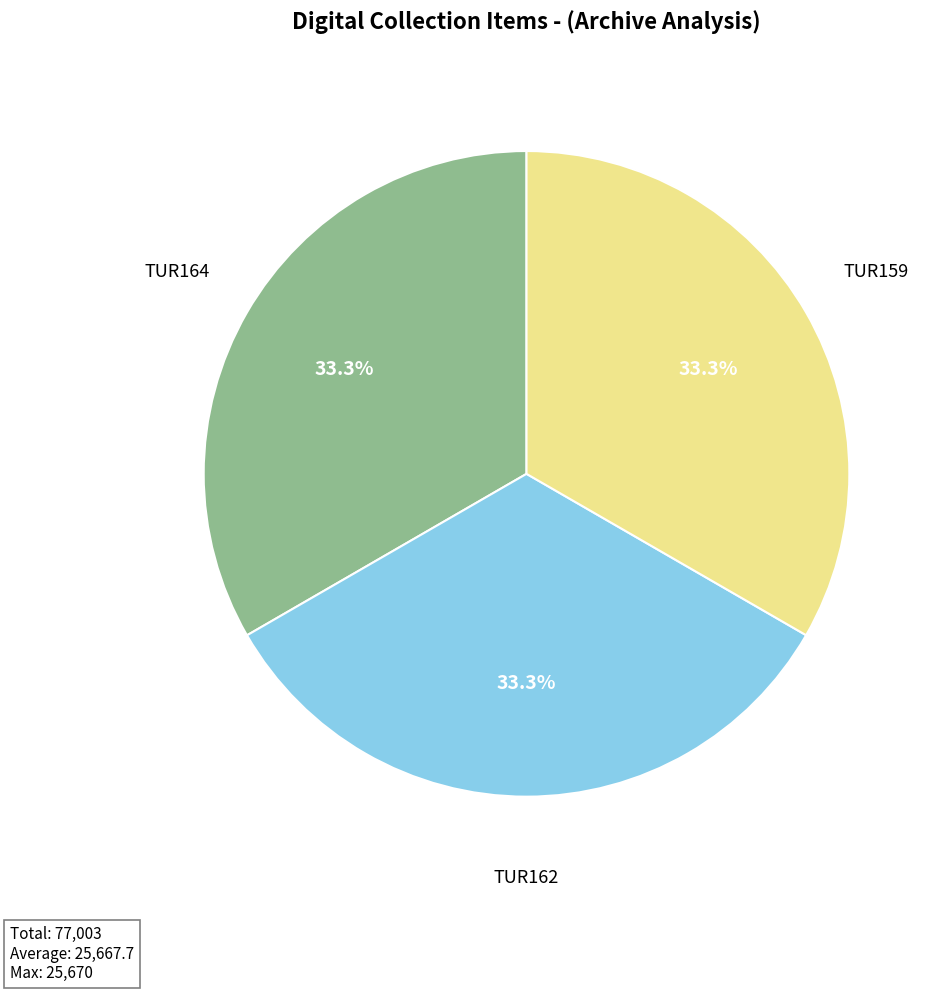

Does any single category account for the majority?

No